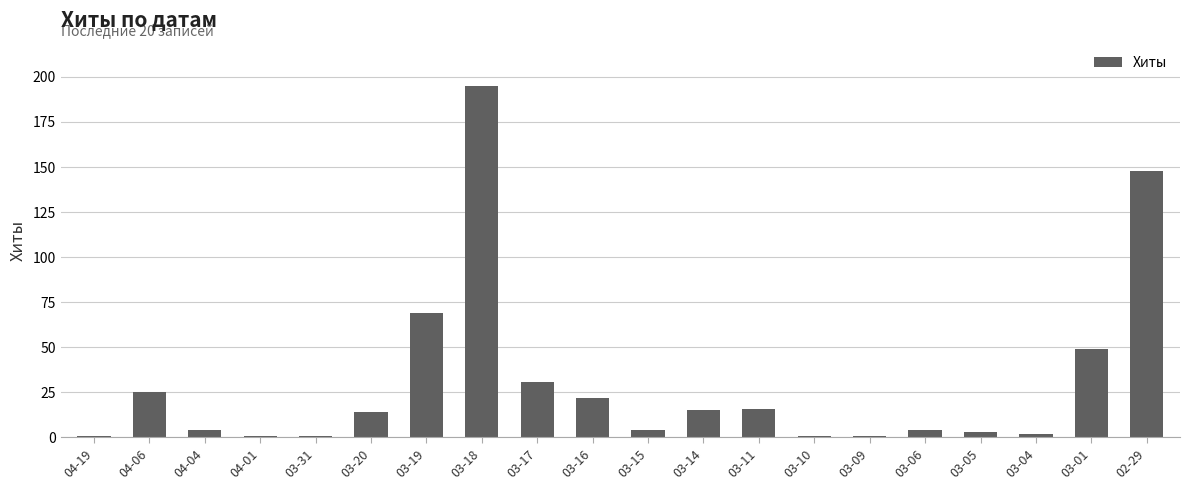

What is the difference between the values at 02-29 and 03-06?

144